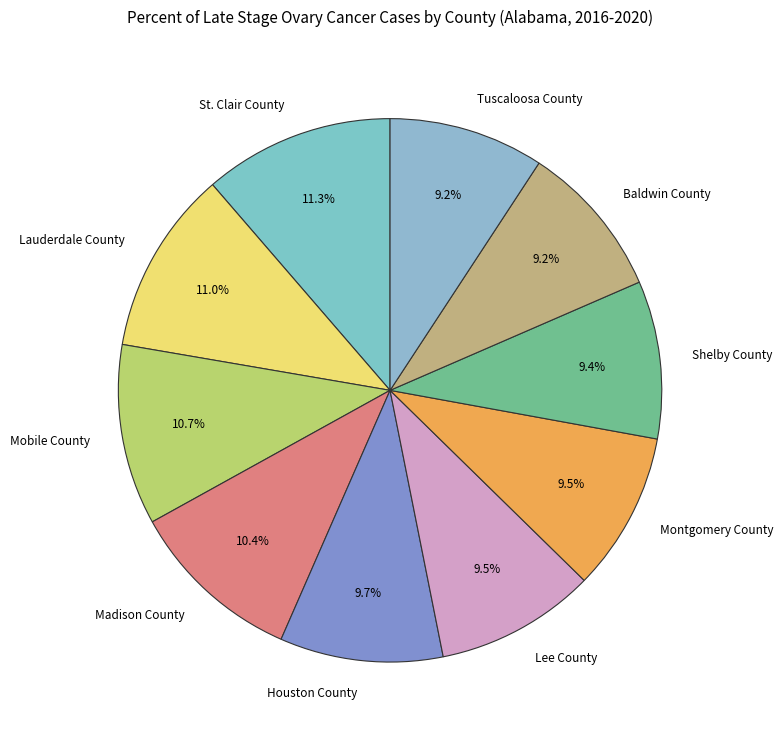

What portion of the pie excludes Lee County?

90.5%